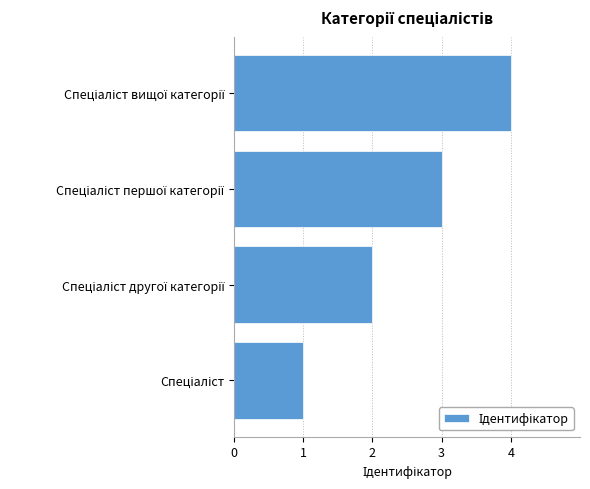

What is the maximum value shown in the chart?

4